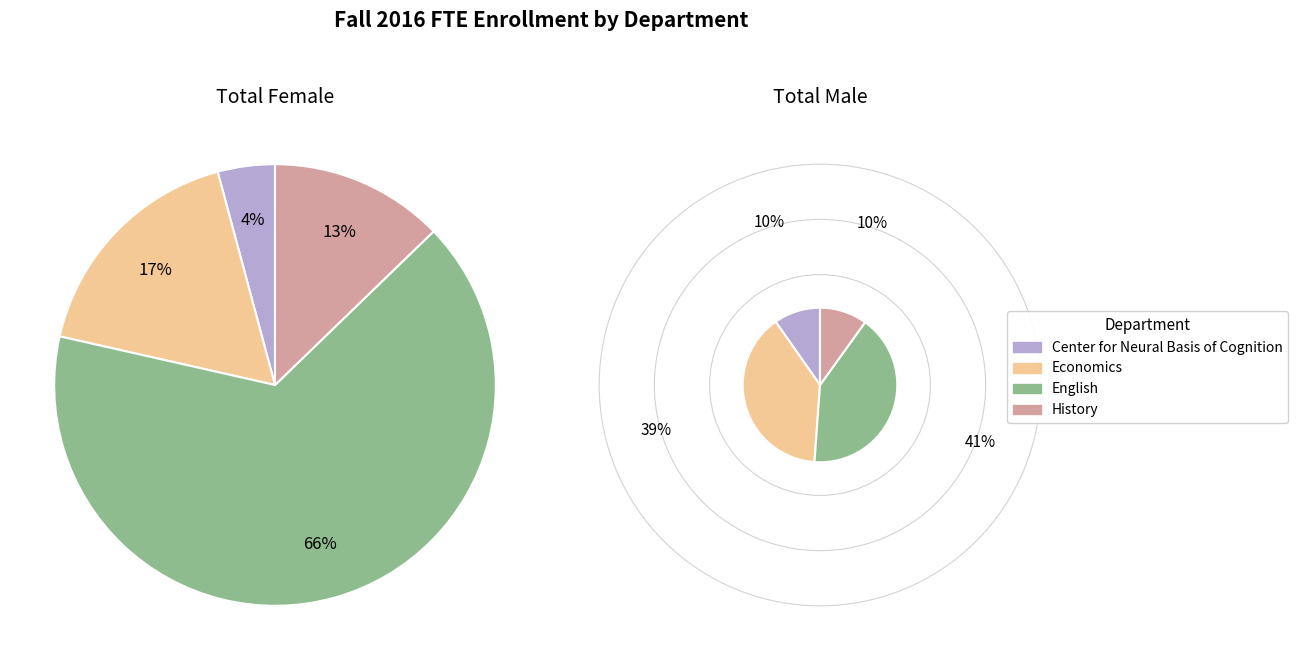

Between English and History, which series saw the biggest shift?

Total Female